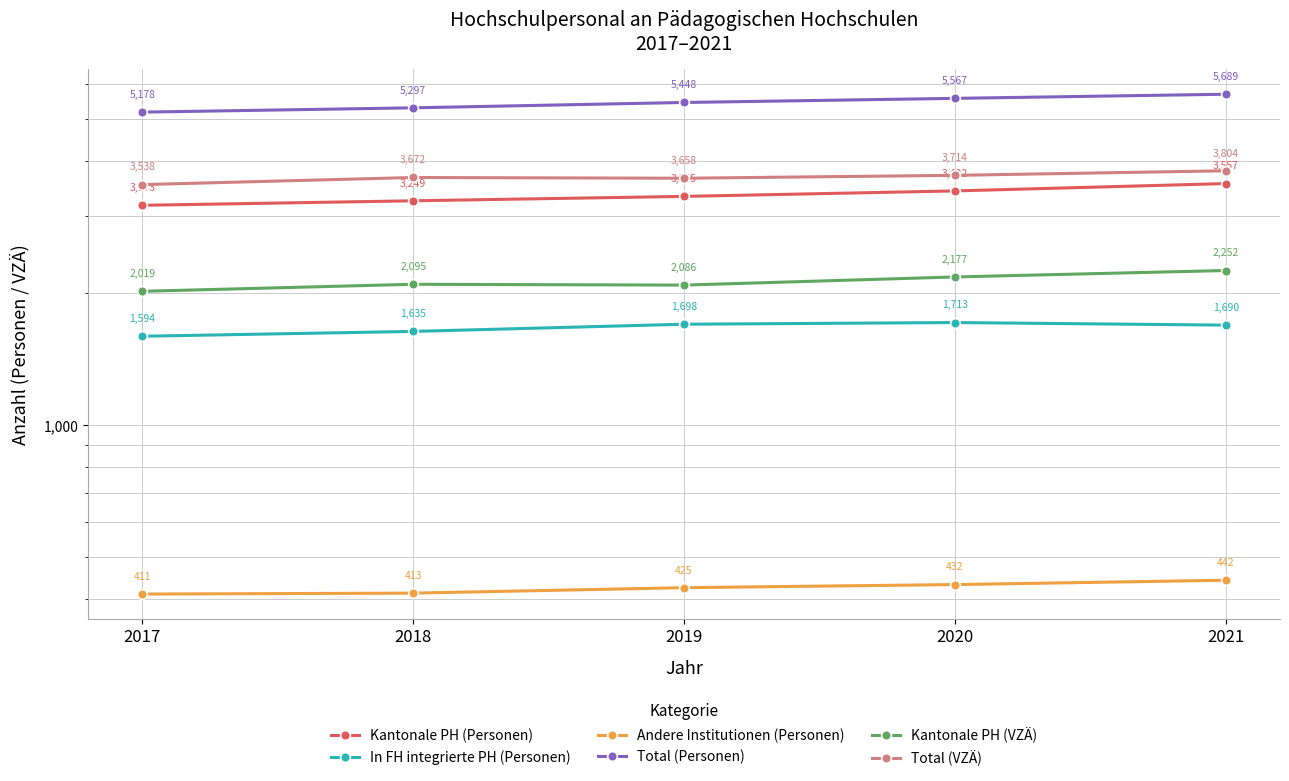

Reading left to right, extract all data points from this chart.

Kantonale PH (Personen): 3173.0	3249.0	3325.0	3422.0	3557.0
In FH integrierte PH (Personen): 1594.0	1635.0	1698.0	1713.0	1690.0
Andere Institutionen (Personen): 411.0	413.0	425.0	432.0	442.0
Total (Personen): 5178.0	5297.0	5448.0	5567.0	5689.0
Kantonale PH (VZÄ): 2018.7	2094.8	2085.7	2177.0	2252.0
Total (VZÄ): 3537.7	3672.4	3658.2	3714.4	3804.3